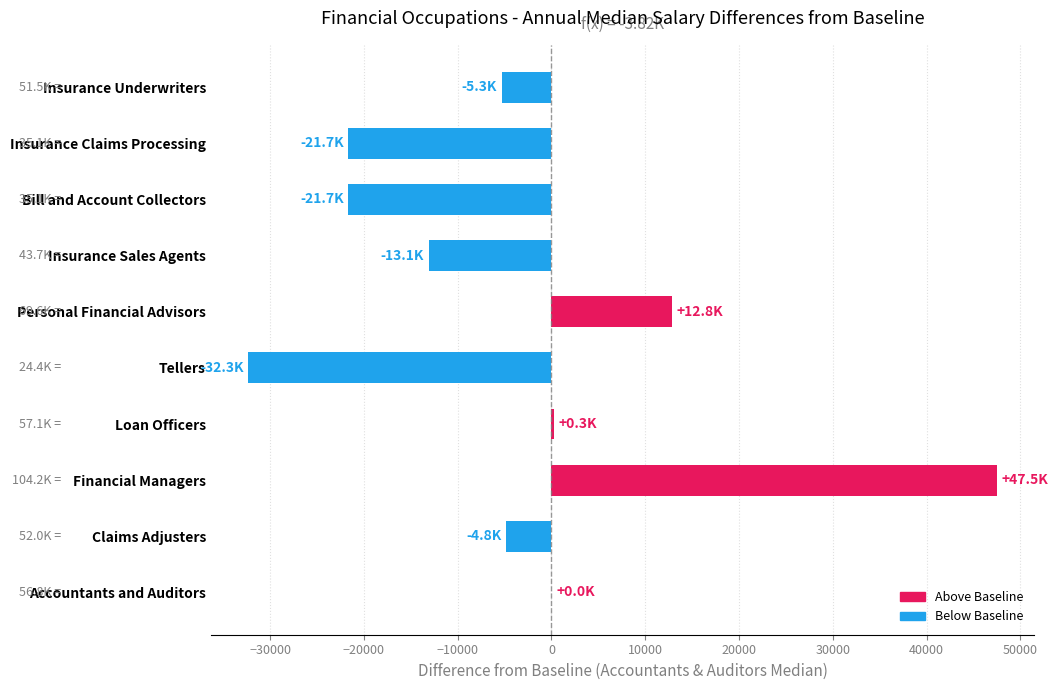

What is the average value?

-3817